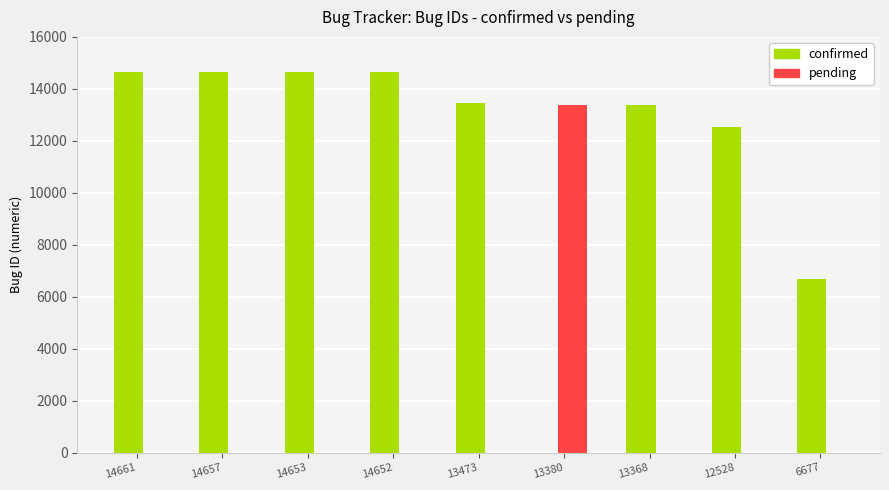

At which label is the value closest to 10669?

12528